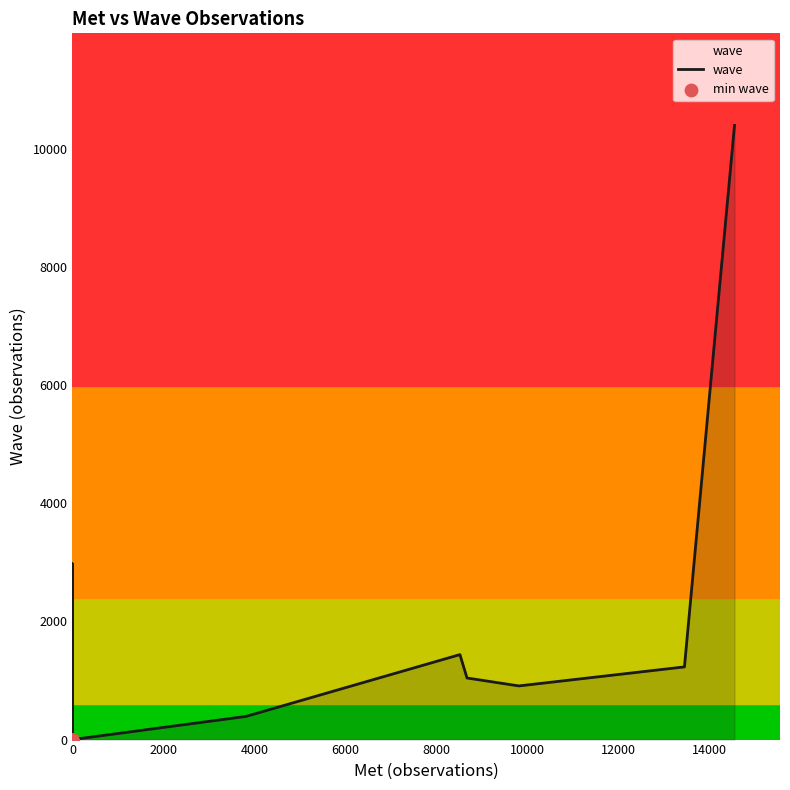

What is the change in value from 3 to 38?

+2960